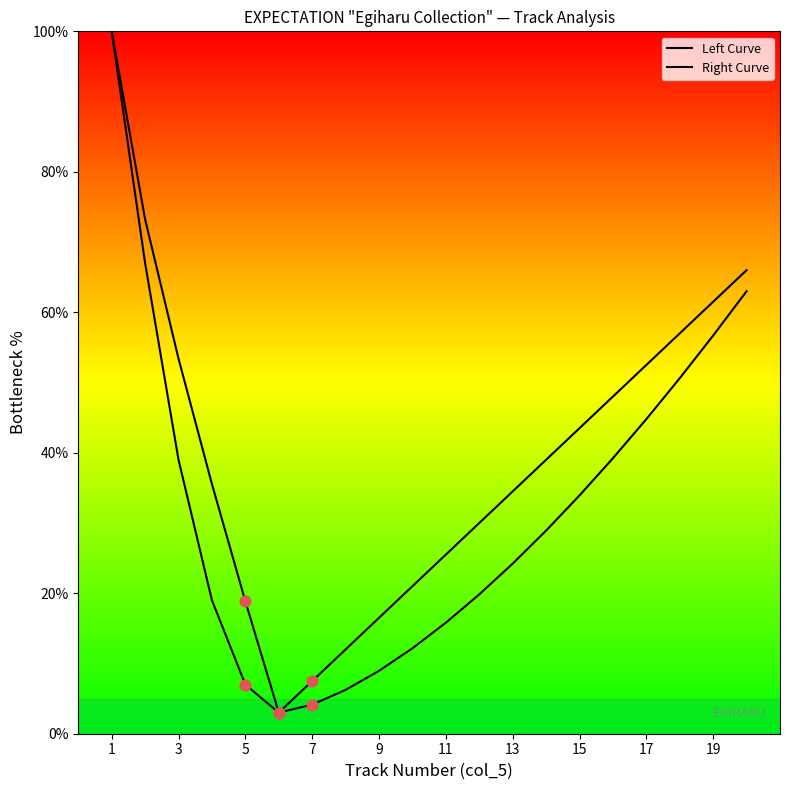

How many lines are shown in the chart?

2